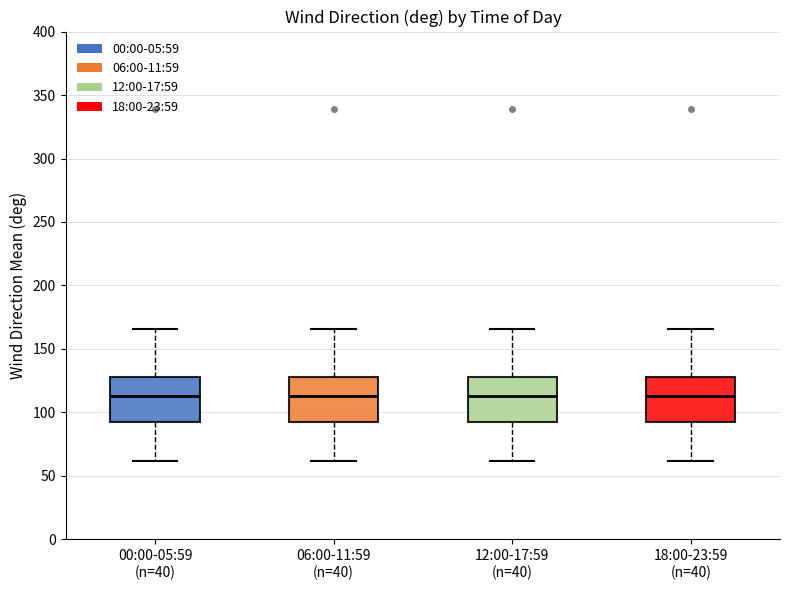

Reading left to right, transcribe this box plot: for each box, give where its median line is, the range the box spans, and where its two whiskers end, as read against the y-axis. The values are not printed on the chart, so give them approximately, as read against the axis.

00:00-05:59 (n=40): median 115, box 95 to 130, whiskers 60 to 165
06:00-11:59 (n=40): median 115, box 95 to 130, whiskers 60 to 165
12:00-17:59 (n=40): median 115, box 95 to 130, whiskers 60 to 165
18:00-23:59 (n=40): median 115, box 95 to 130, whiskers 60 to 165